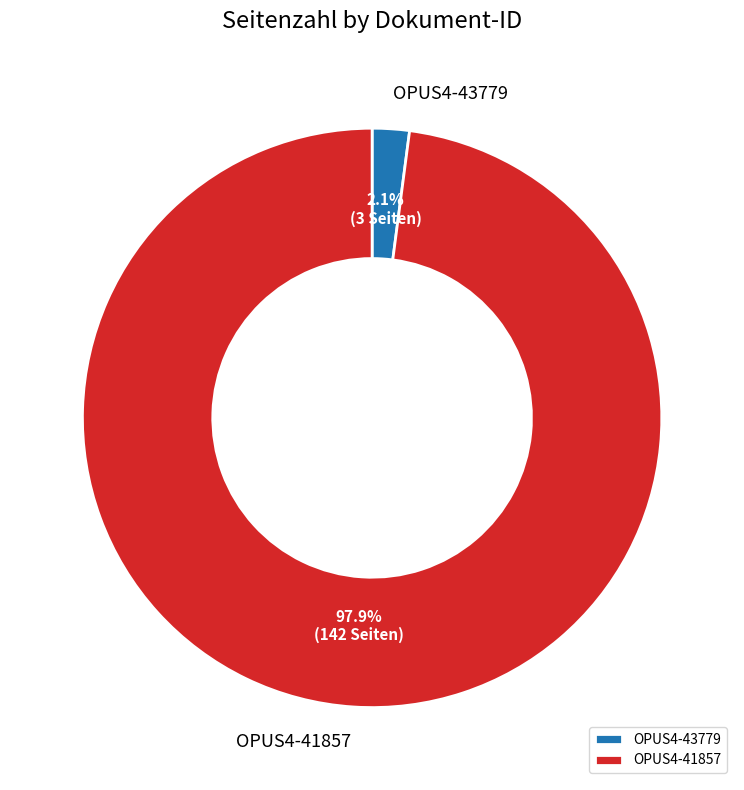

To the nearest percent, what portion does OPUS4-41857 represent?

98%